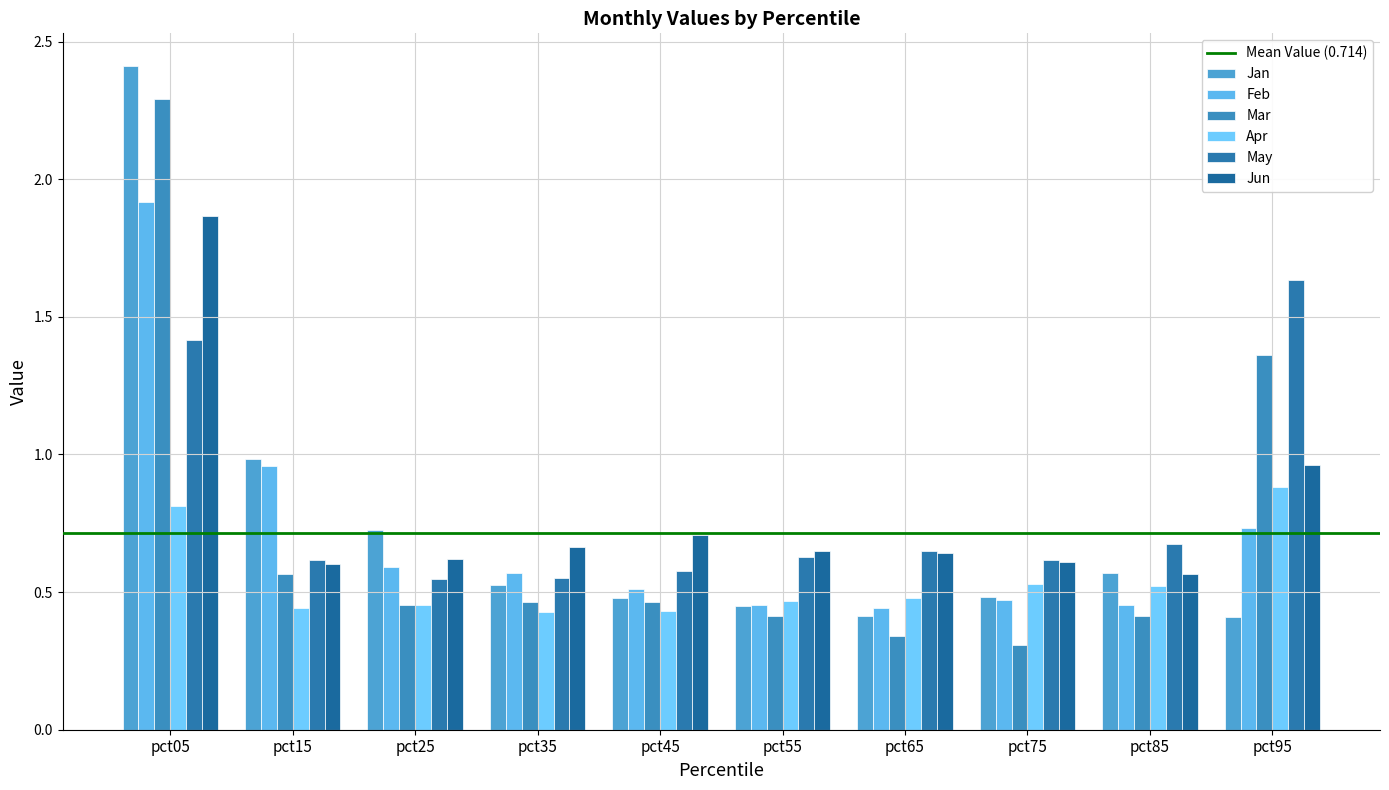

Which series has the largest total across all categories?

May